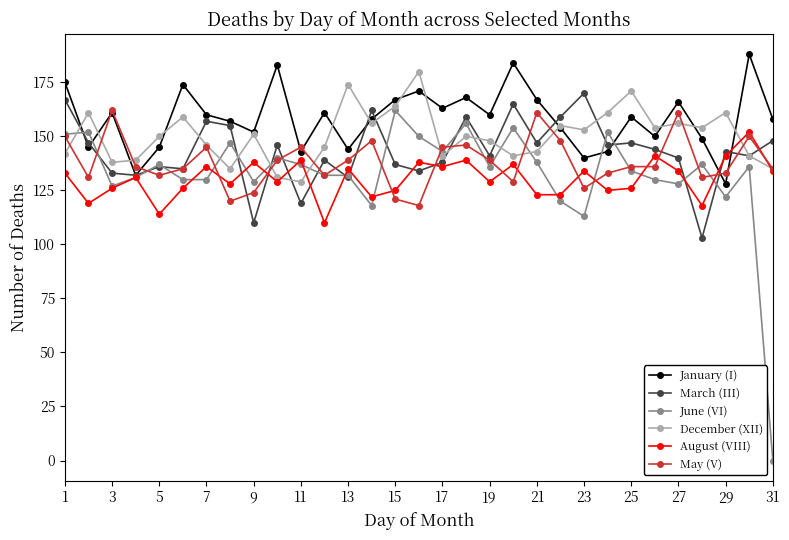

Count the number of categories in the chart.

31